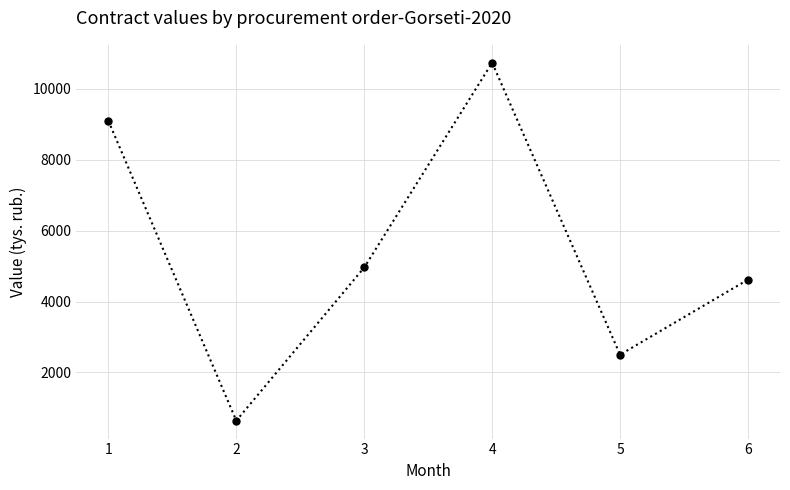

How many data points does each series have?

6